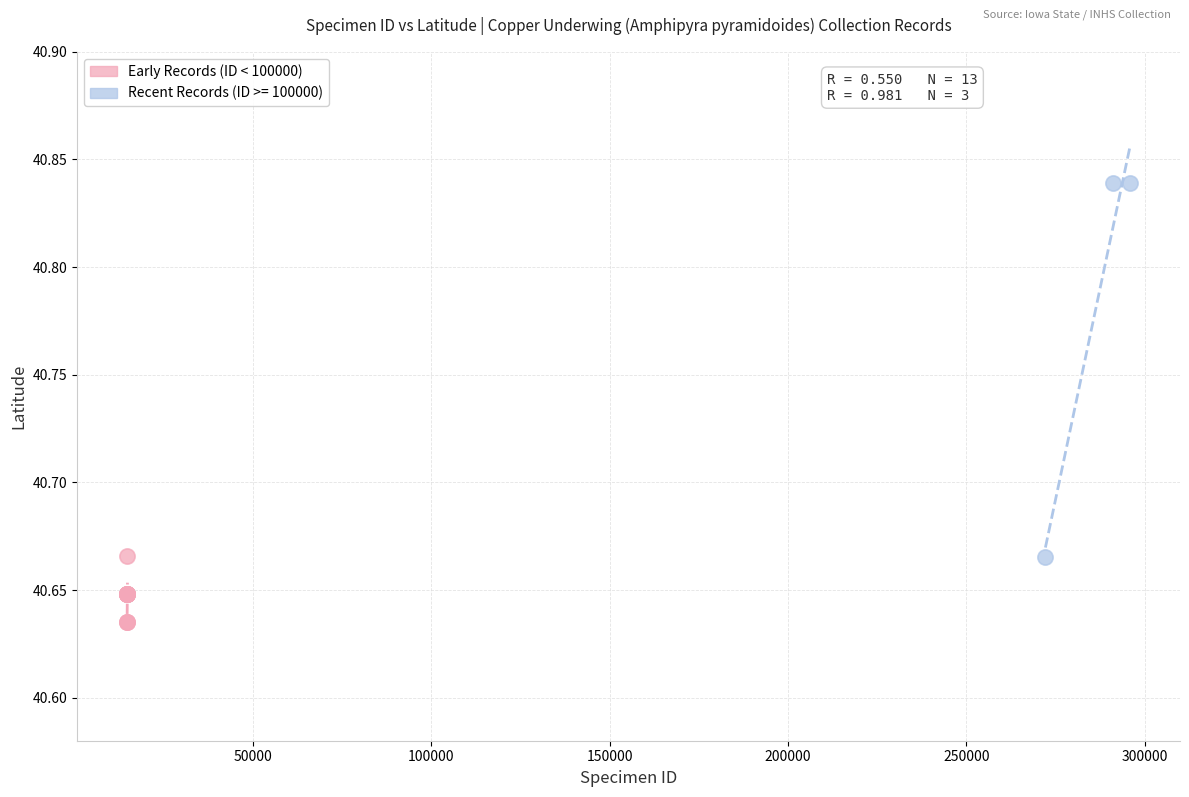

Which series has the largest Y range (max minus min)?

Recent Records (ID >= 100000)